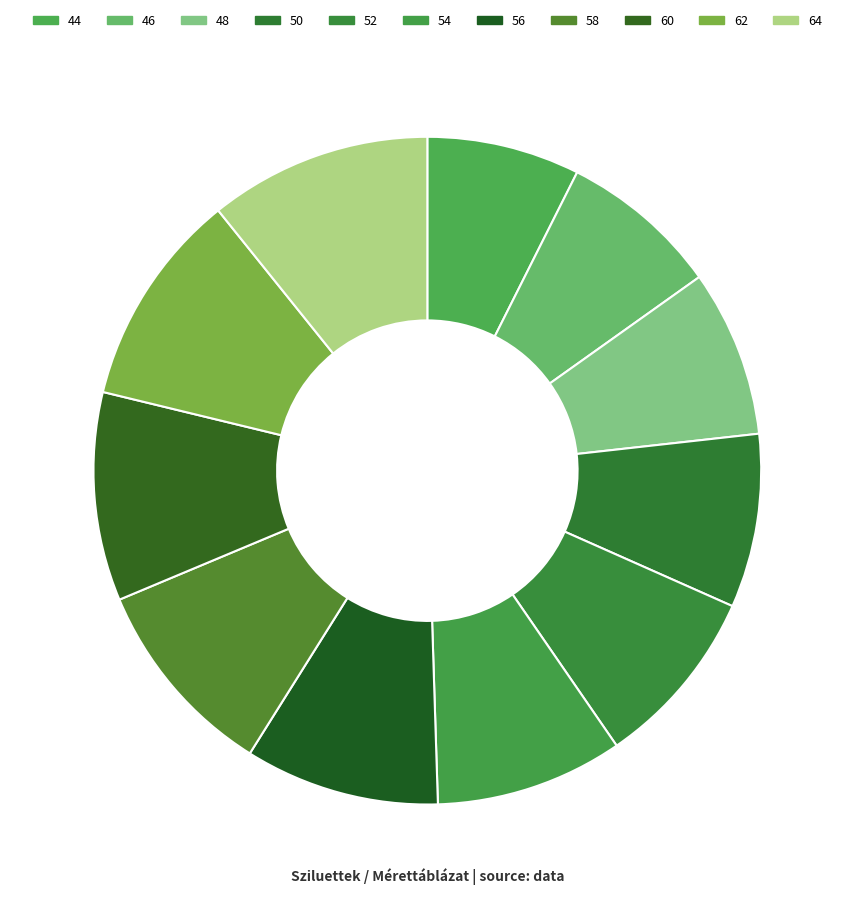

To the nearest percent, what percentage of the pie is 62?

10%